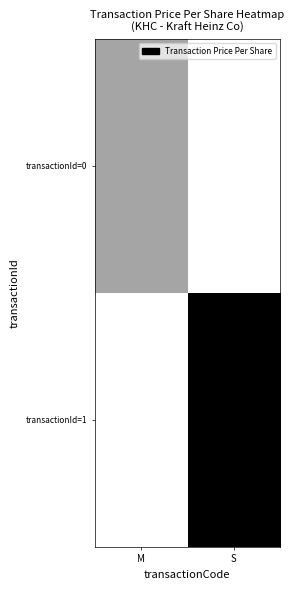

Between M and S, which is larger?

M